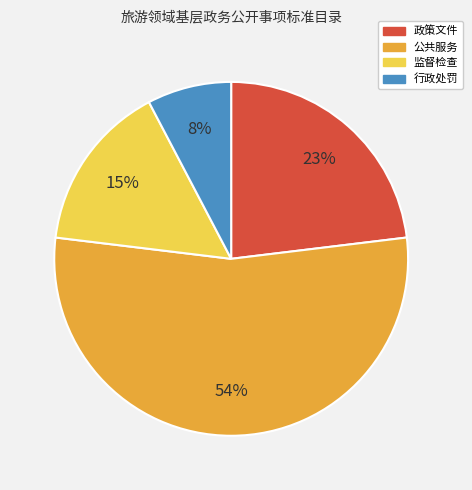

Is it true that 公共服务 is 54% of the pie?

True